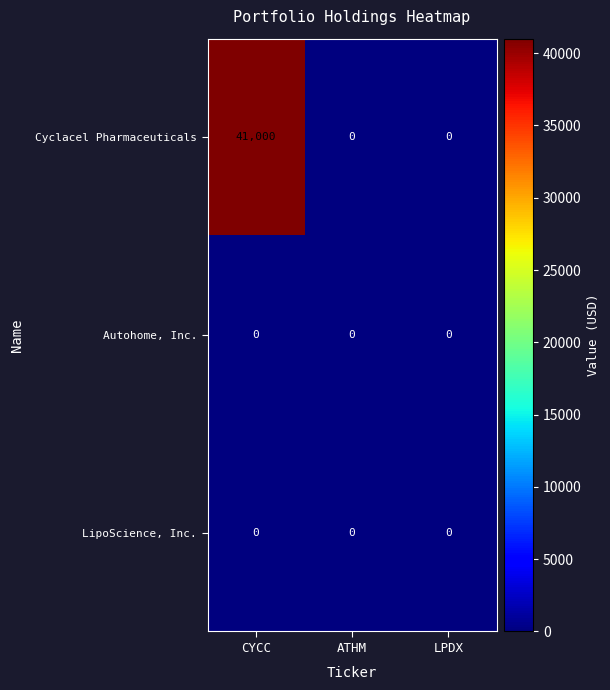

Which series has the largest range (max minus min)?

Cyclacel Pharmaceuticals